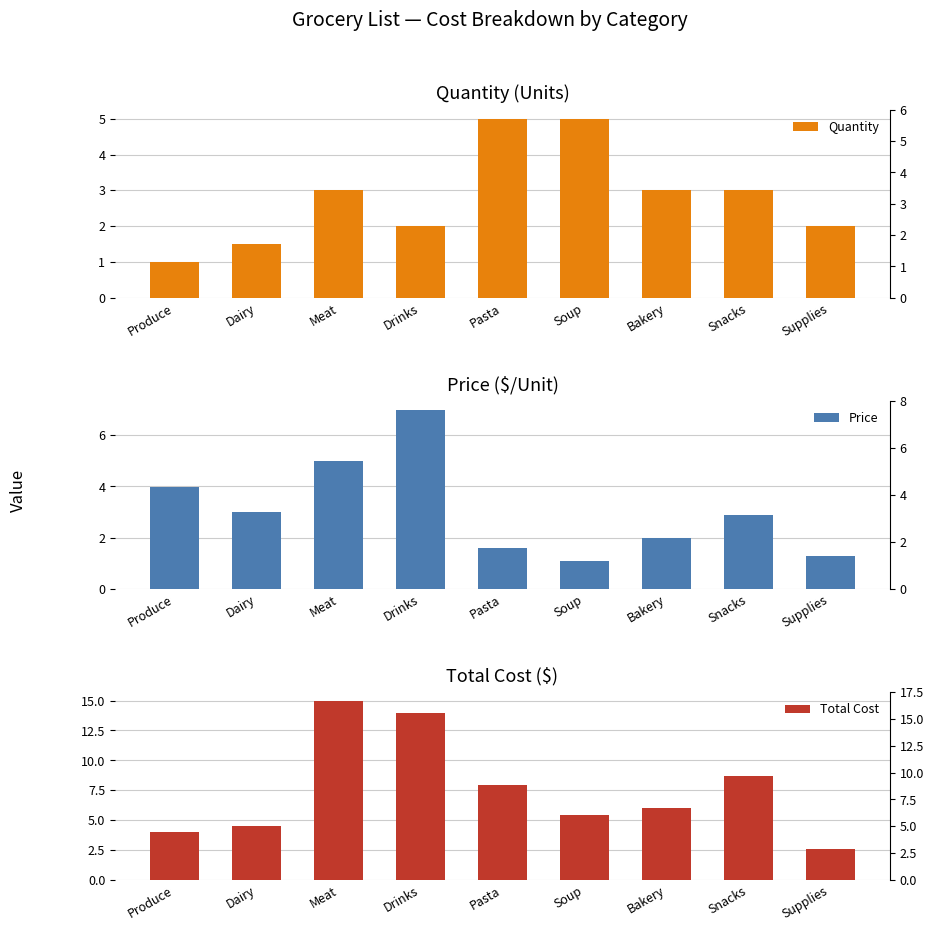

At which label does Quantity reach its peak?

Pasta